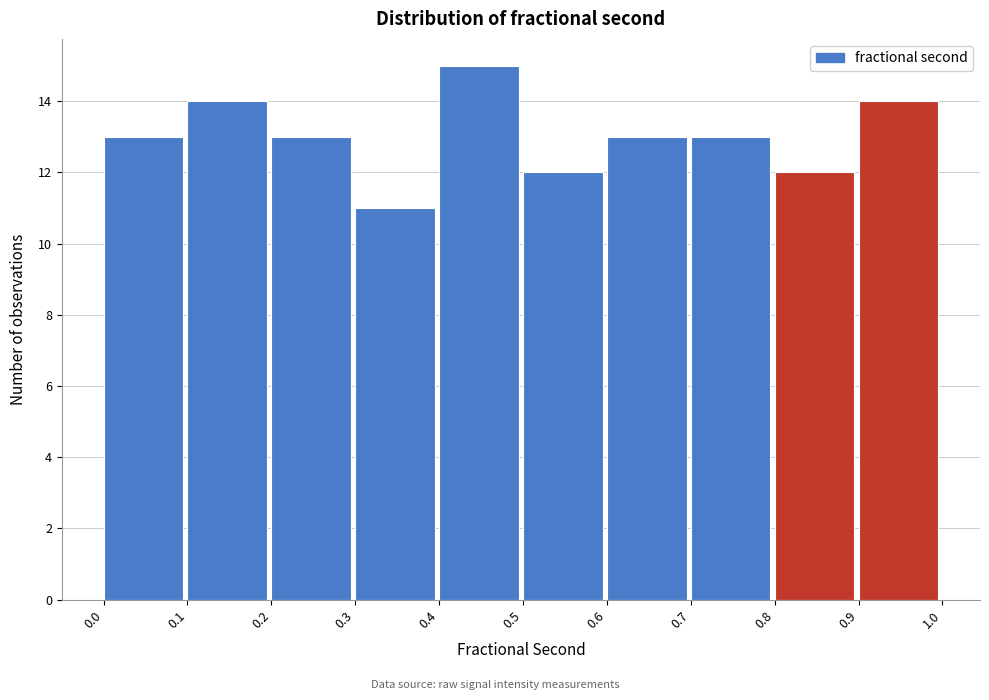

Reading left to right, extract all data points from this chart.

13	14	13	11	15	12	13	13	12	14